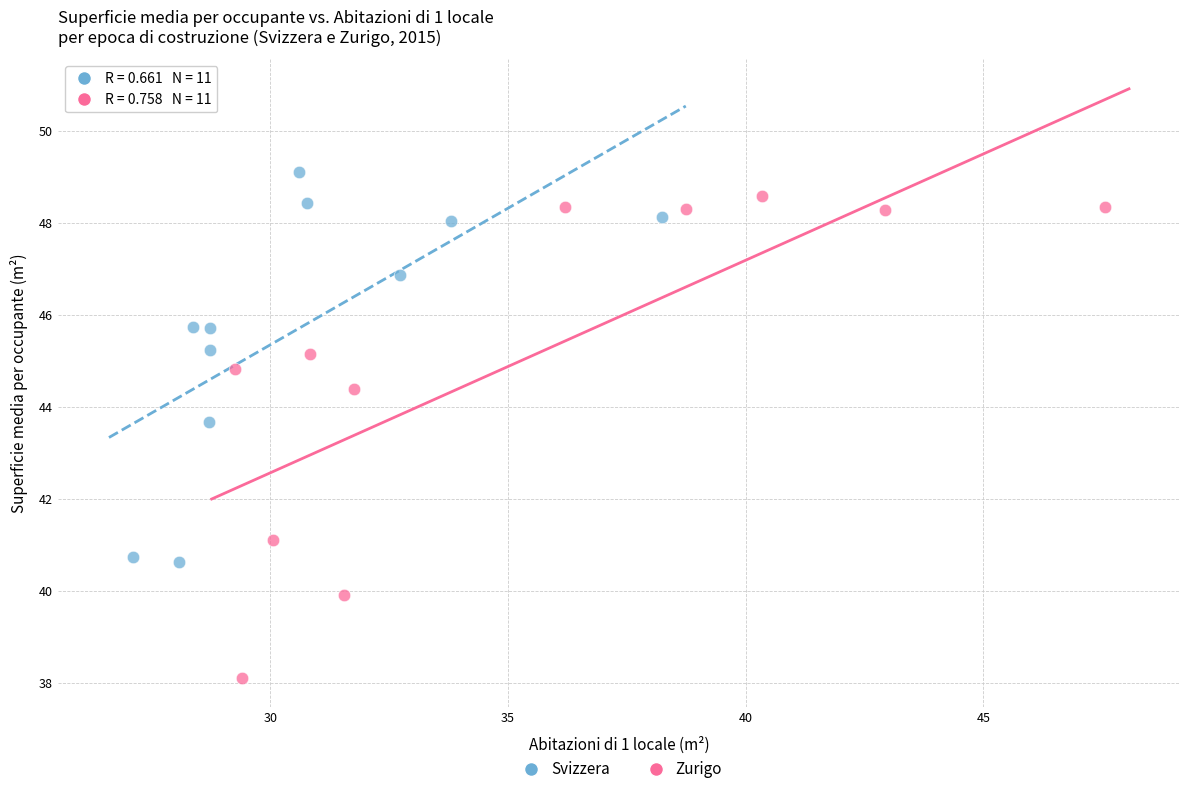

Which series contains the lowest Y value?

Zurigo